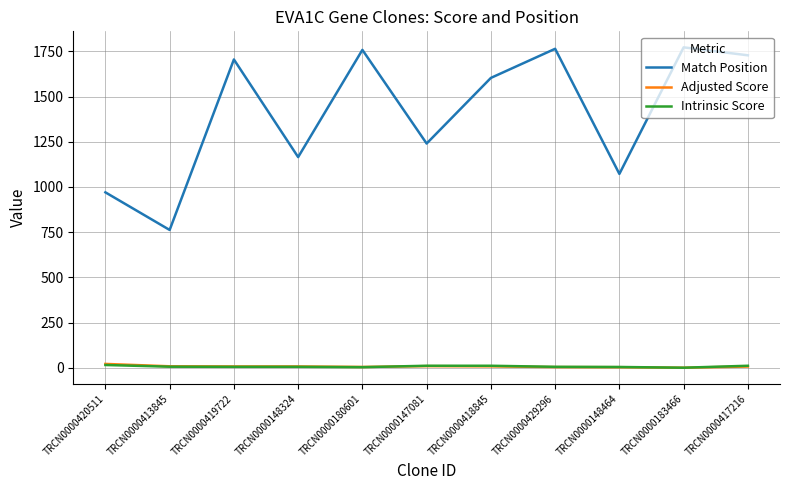

Which series has the largest range (max minus min)?

Match Position